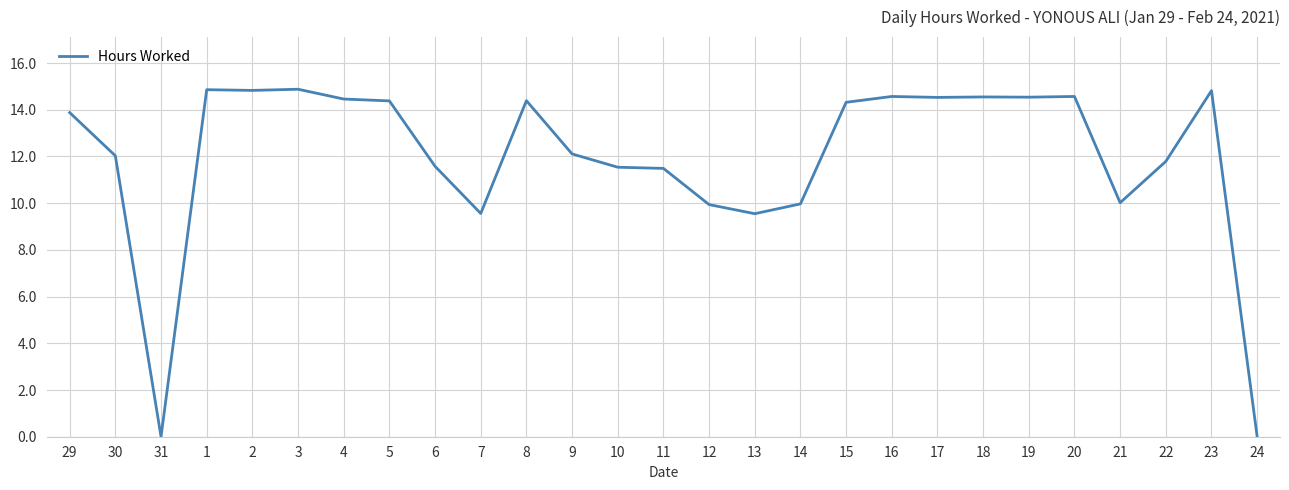

What is the difference between the maximum and minimum values?

14.9